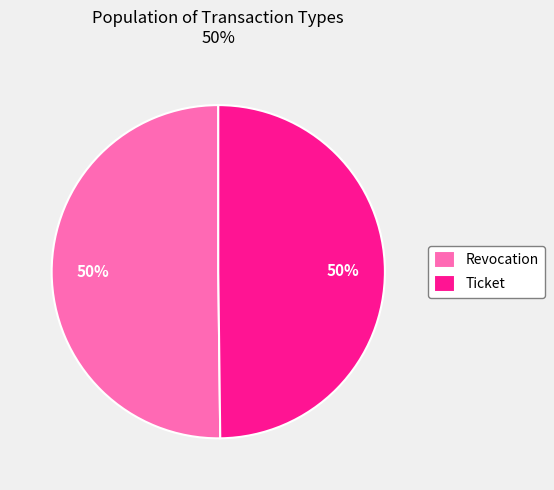

What is the ratio of the value at Ticket to the value at Revocation?

1.0